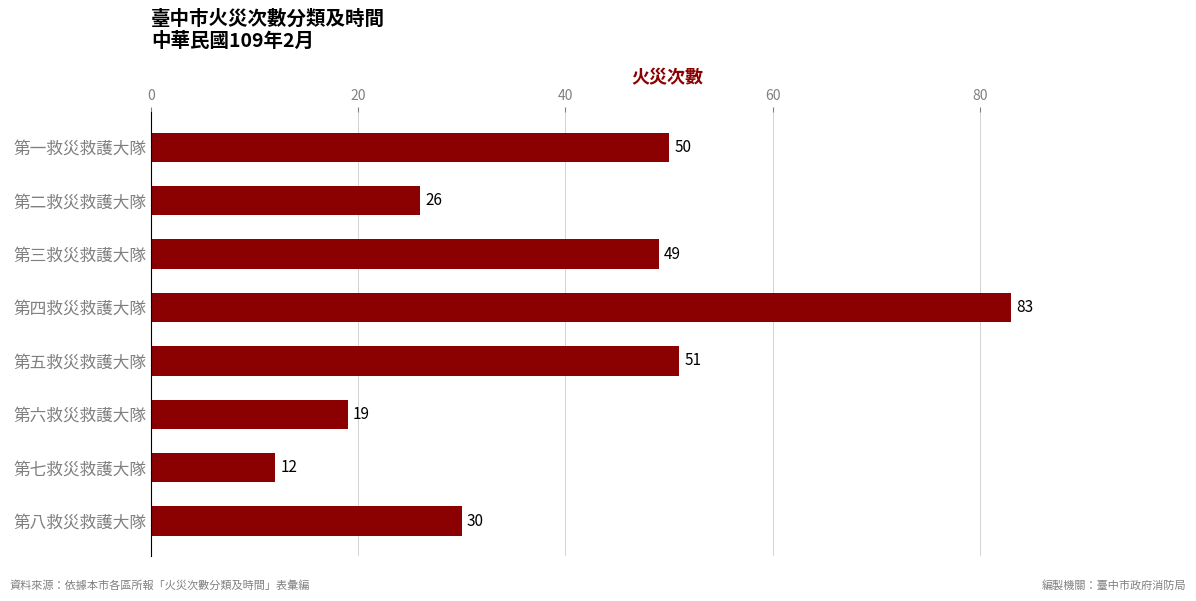

What is the ratio of the value at 第四救災救護大隊 to the value at 第二救災救護大隊?

3.2